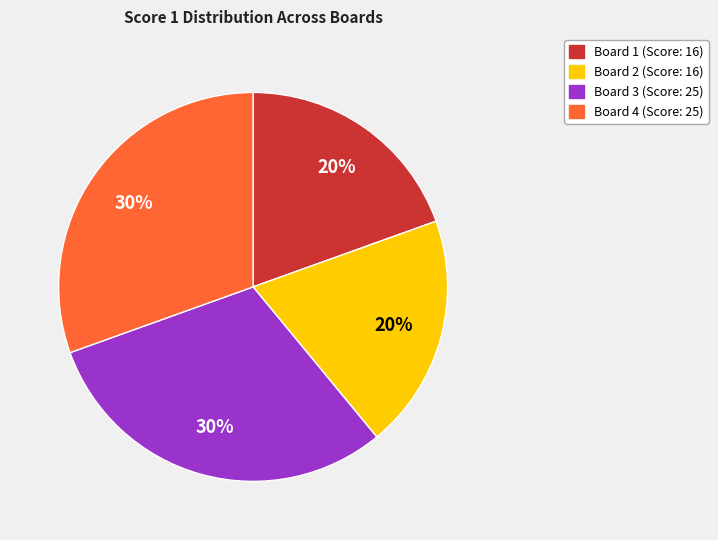

Approximately how many times larger is the value at Board 3 compared to Board 4?

1.0